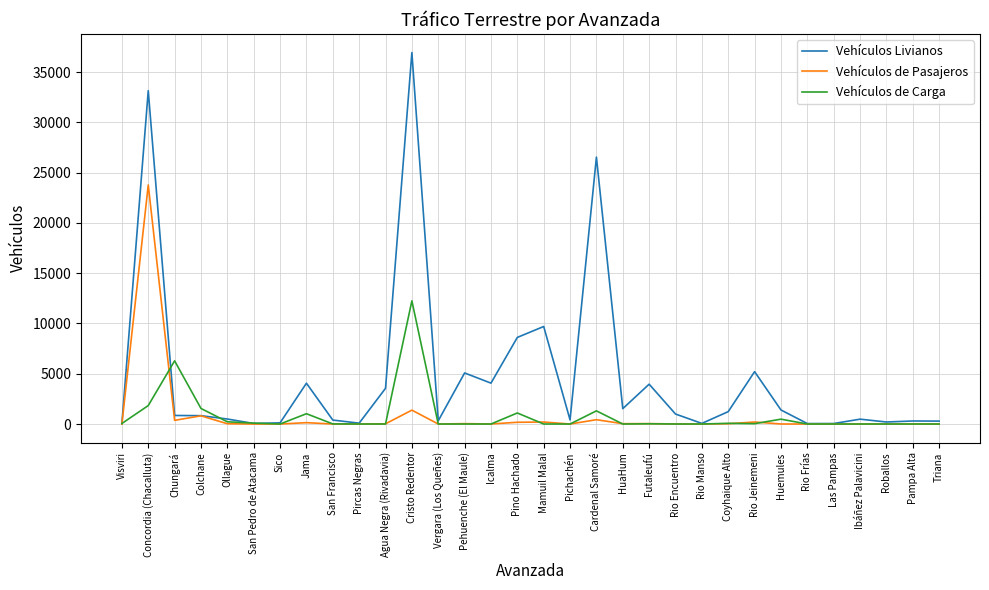

What position from the right is Pehuenche (El Maule)?

19